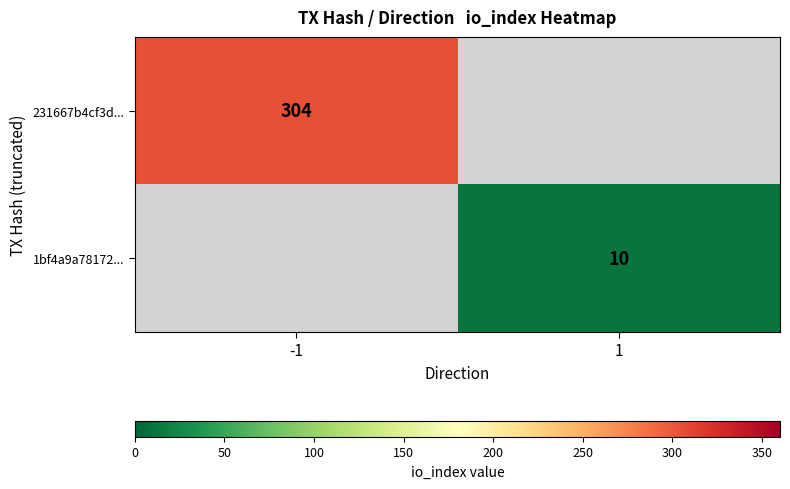

The 1bf4a9a78172... series shows 18 at 1. True or false?

False